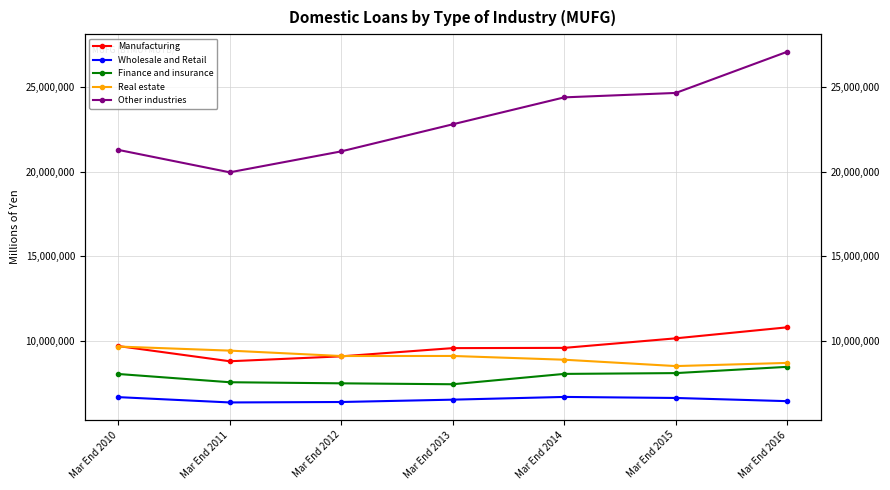

At which label is Real estate closest to 9093567?

Mar End 2012